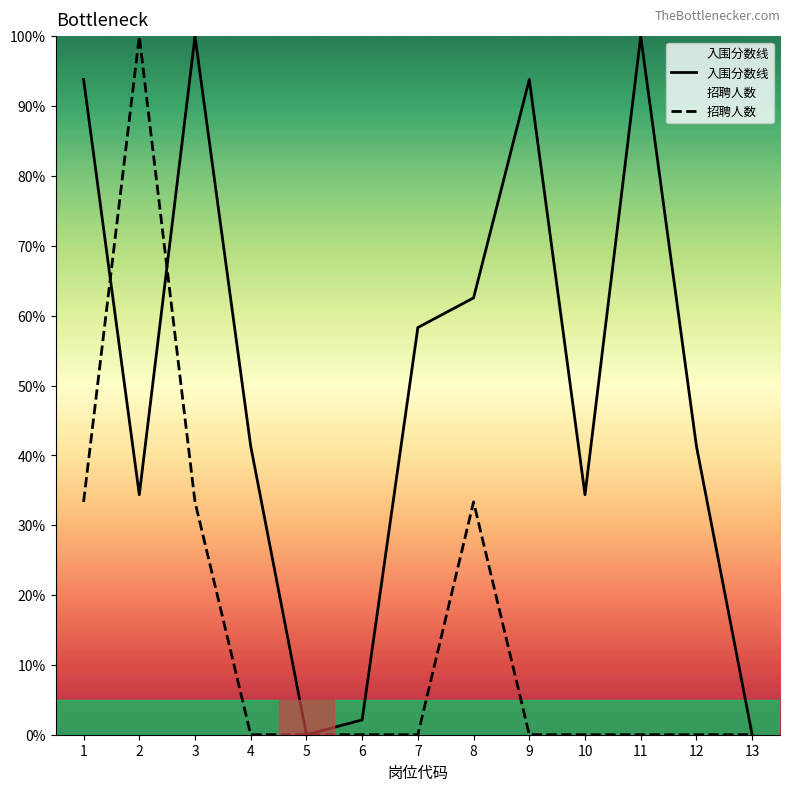

What is the value of the 入围分数线 point at the 11th from the left?

100.0